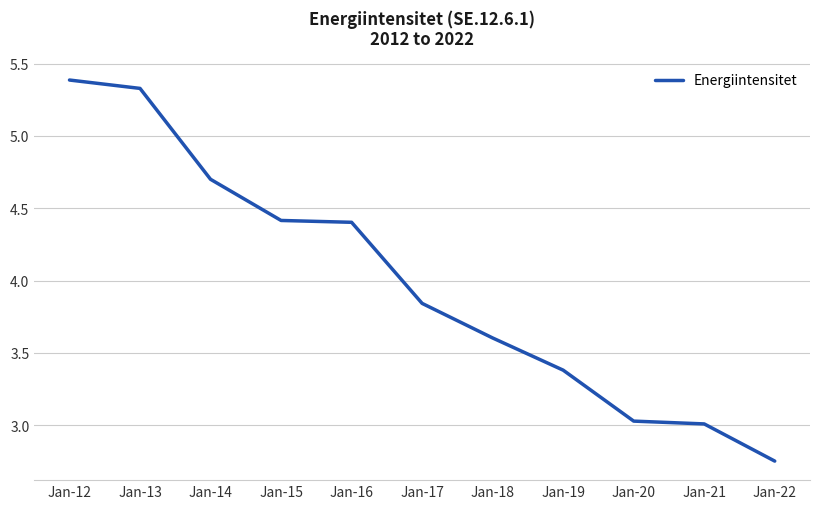

What is the change in value from Jan-16 to Jan-19?

-1.0